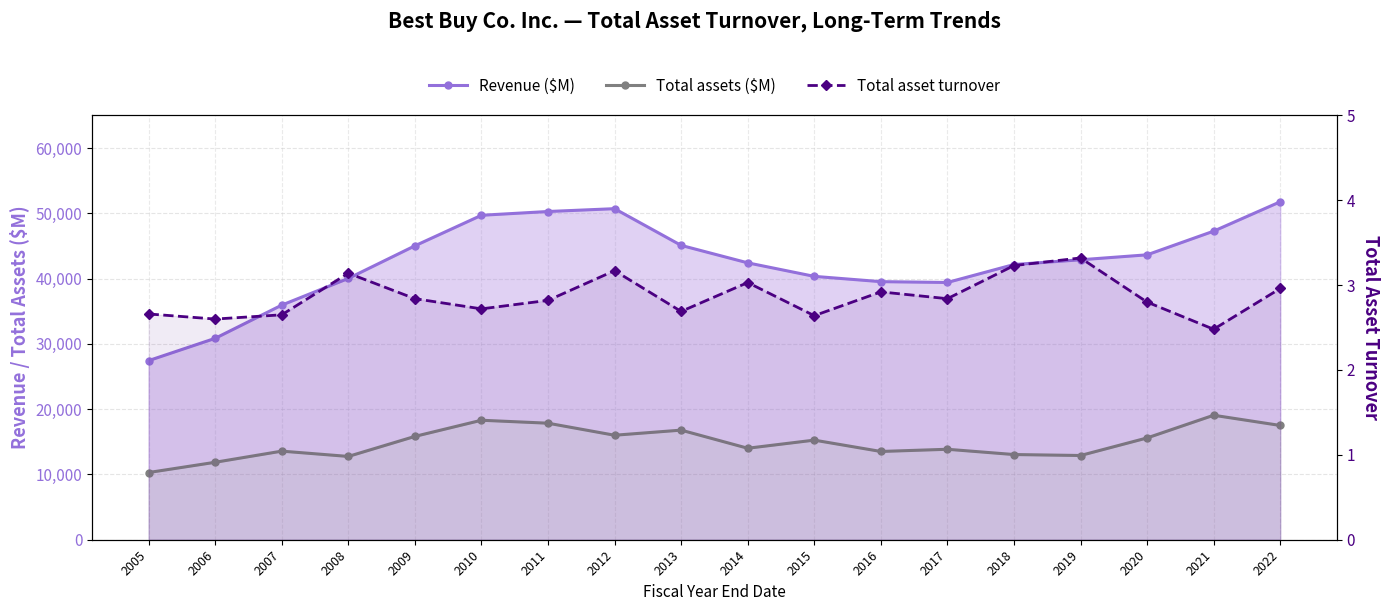

What is the value of the Total assets ($M) point at the 13th from the left?

13856.0